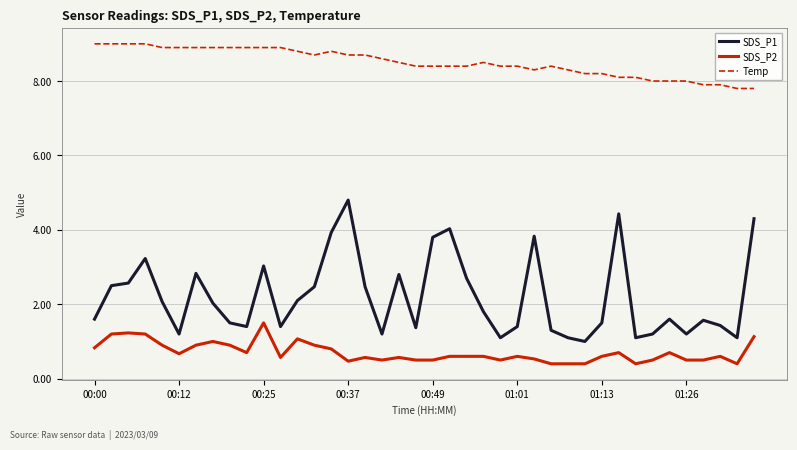

True or false: SDS_P2 and SDS_P1 intersect in this chart.

False